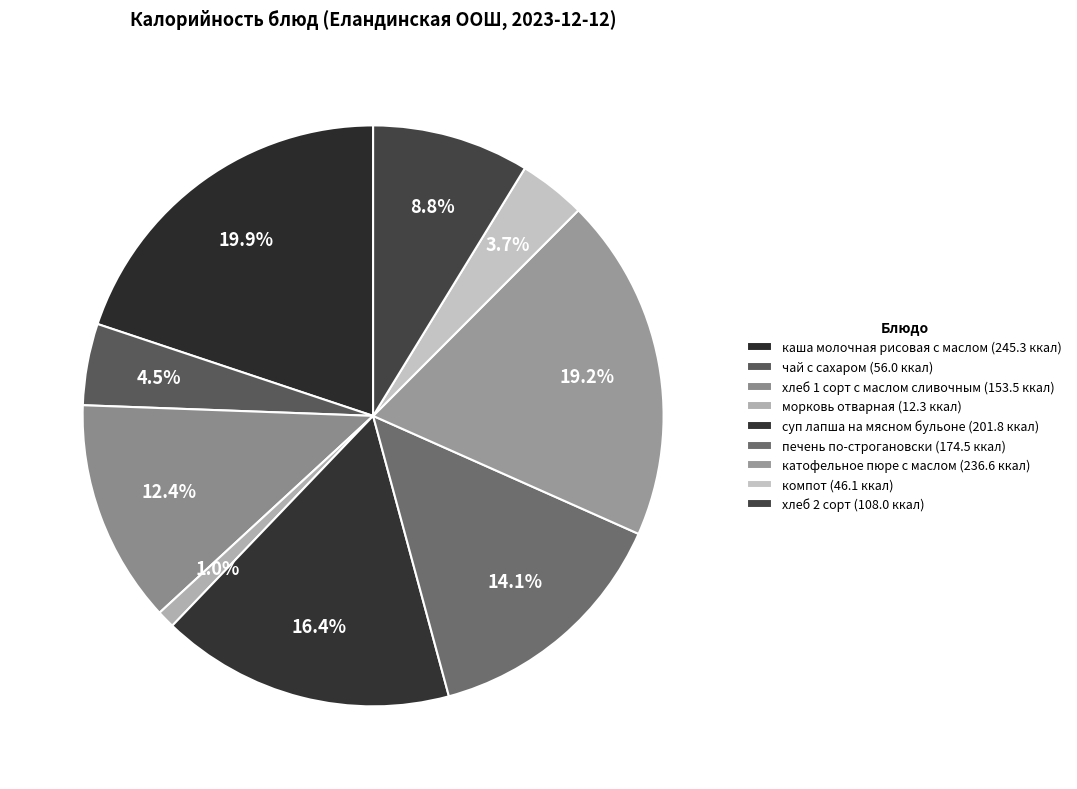

Is катофельное пюре с маслом the majority of the pie?

No